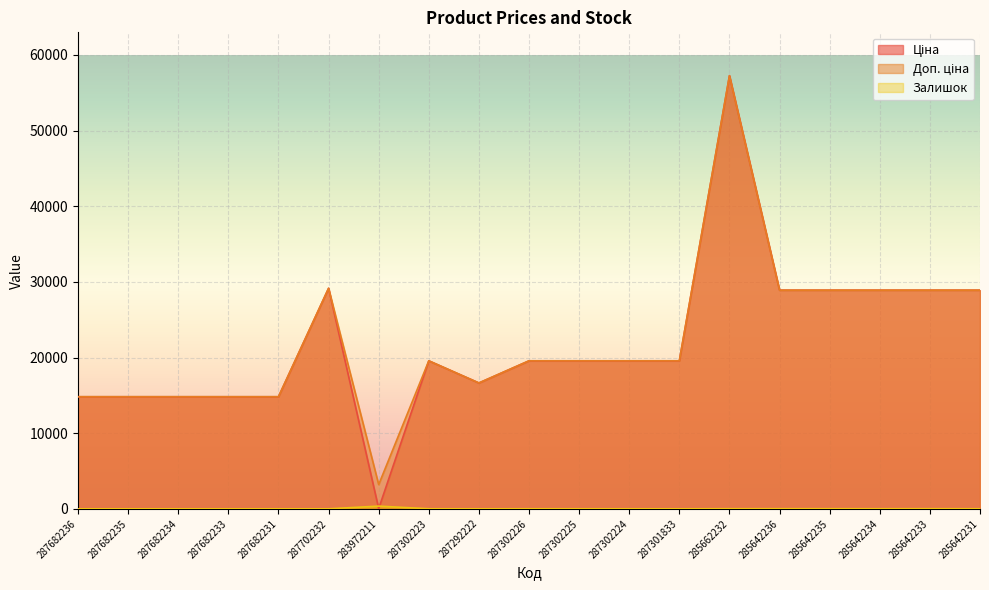

The Доп. ціна series shows 19265.0 at 285642231. True or false?

False